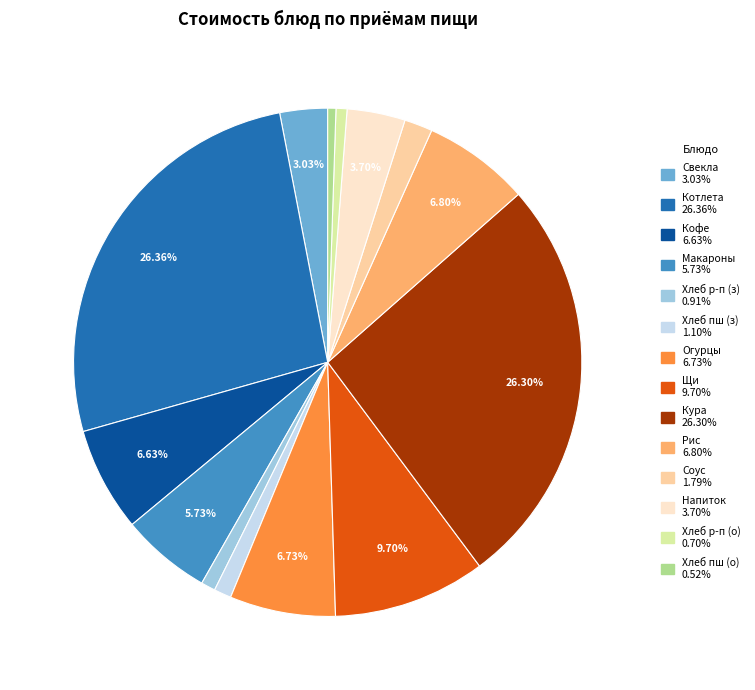

Does any single category account for the majority?

No